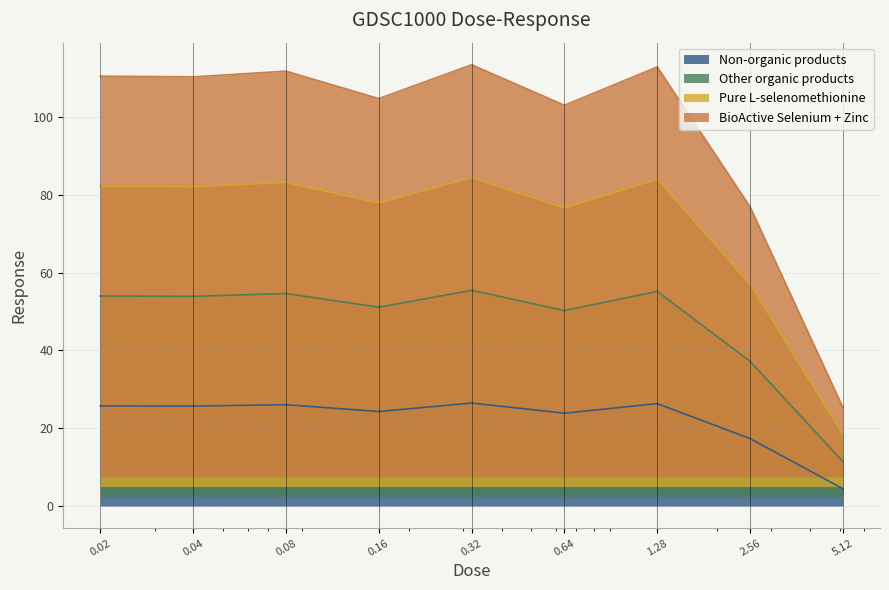

At which category does the data reach its first local valley?

0.04